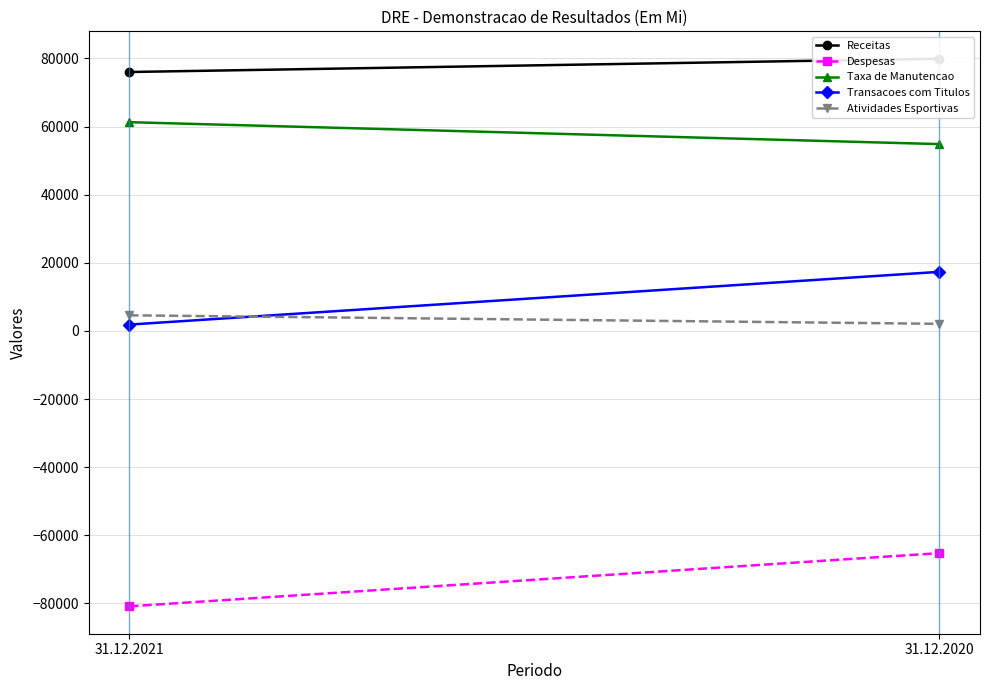

What value does the Despesas series have at 31.12.2020?

-65228